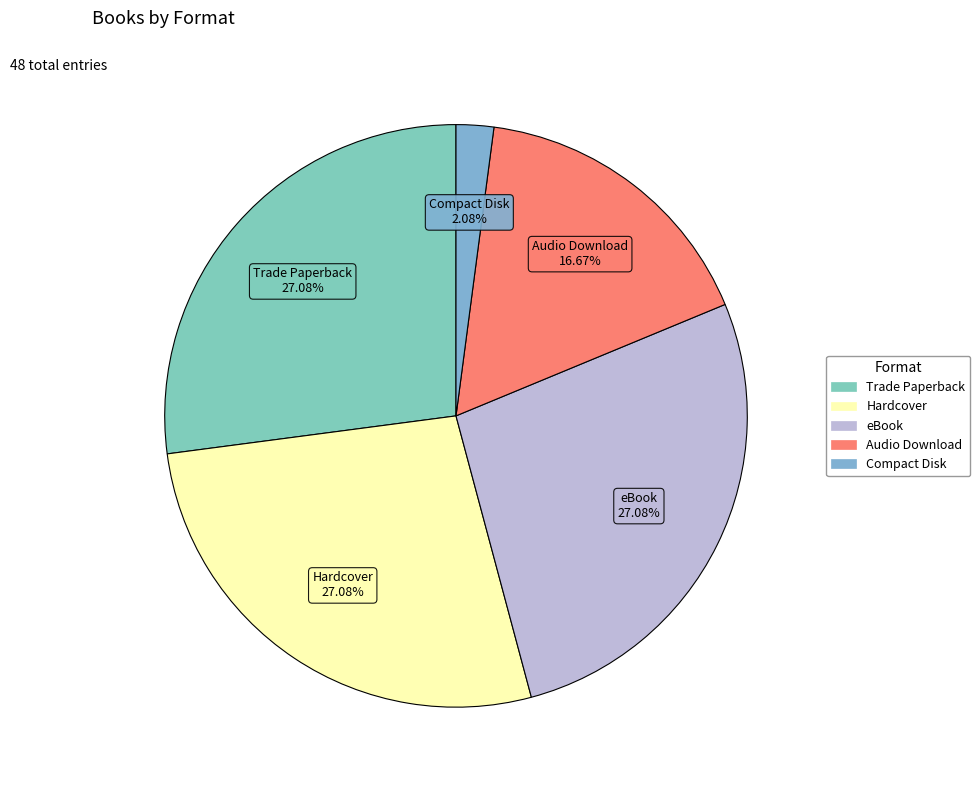

What percentage is the Compact Disk slice, to the nearest percent?

2%